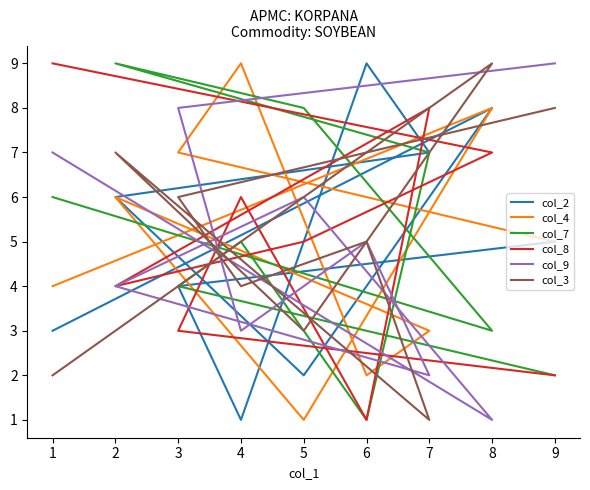

Does the chart display data point markers on the line(s)?

No